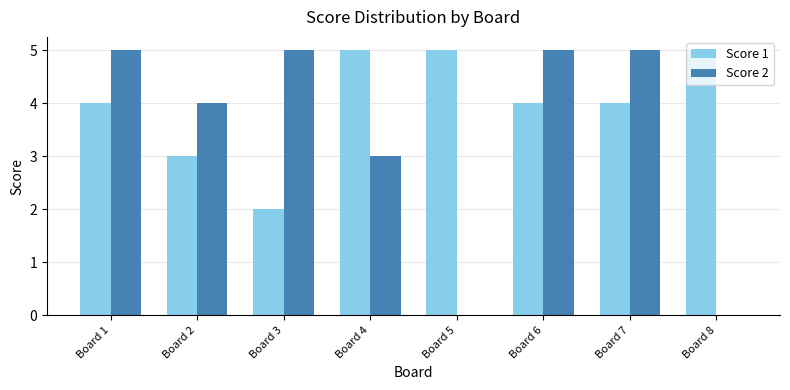

Reading right to left, what are all the values shown in this chart?

Score 1: Board 8=5	Board 7=4	Board 6=4	Board 5=5	Board 4=5	Board 3=2	Board 2=3	Board 1=4
Score 2: Board 8=0	Board 7=5	Board 6=5	Board 5=0	Board 4=3	Board 3=5	Board 2=4	Board 1=5